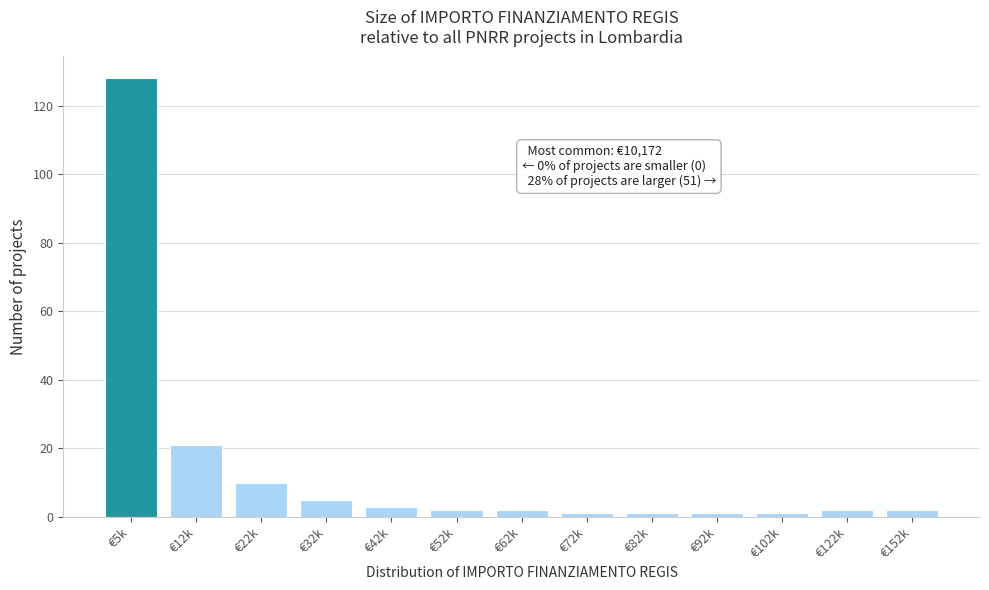

Reading right to left, what are all the values shown in this chart?

2	2	1	1	1	1	2	2	3	5	10	21	128